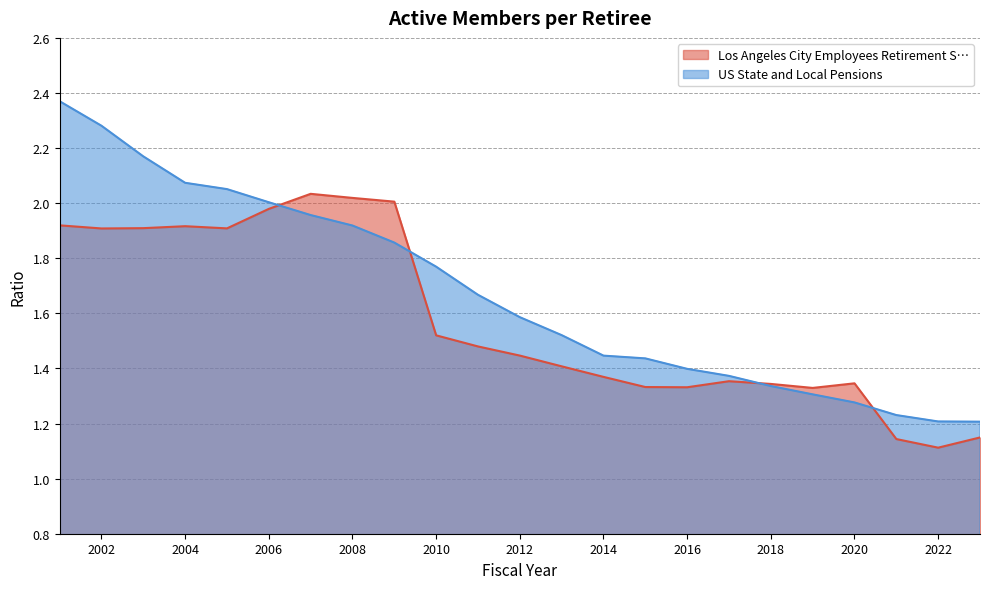

In Los Angeles City Employees Retirement S…, how many points are lower than both neighbors (excluding endpoints)?

5